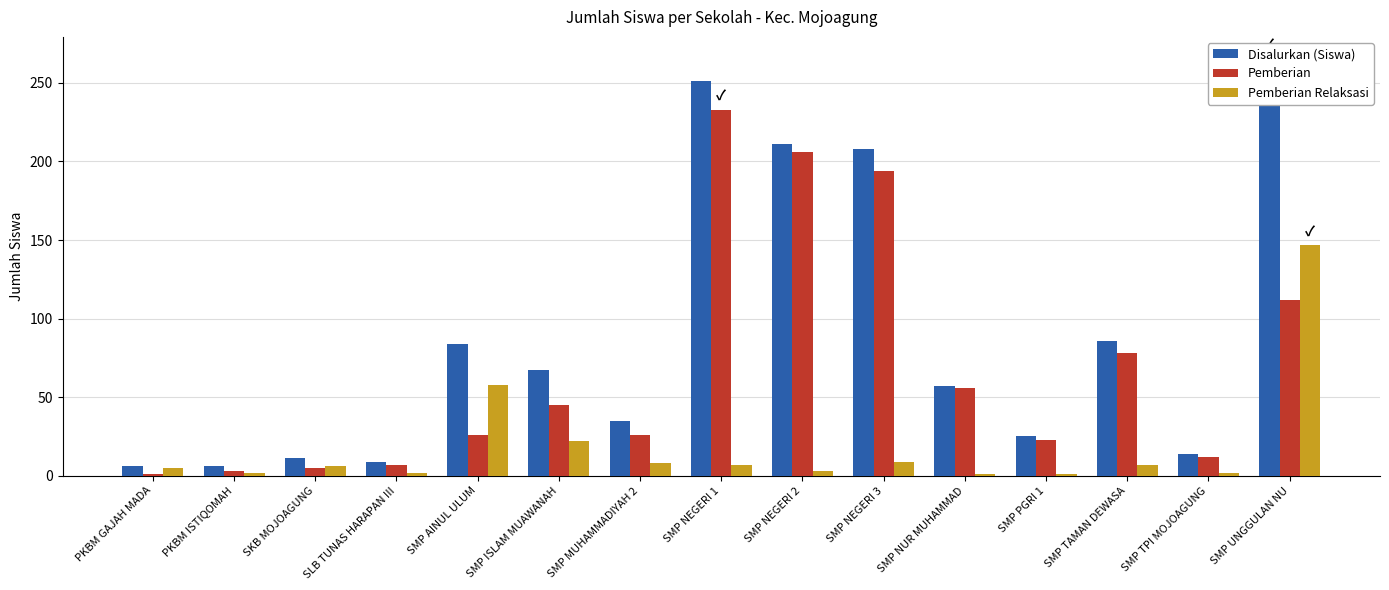

What is the smallest value displayed?

1